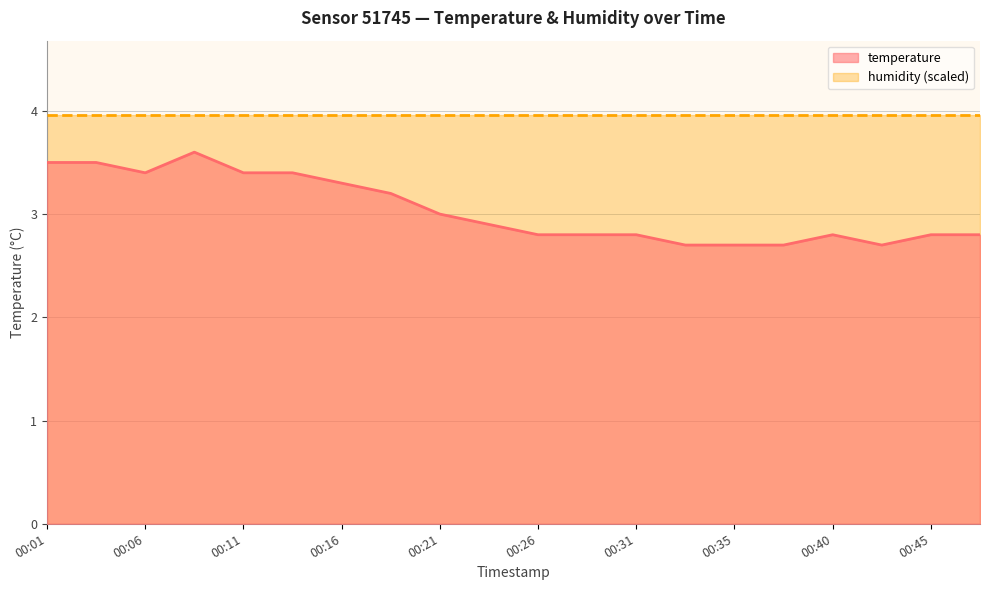

At which category does the data reach its first local peak?

00:09